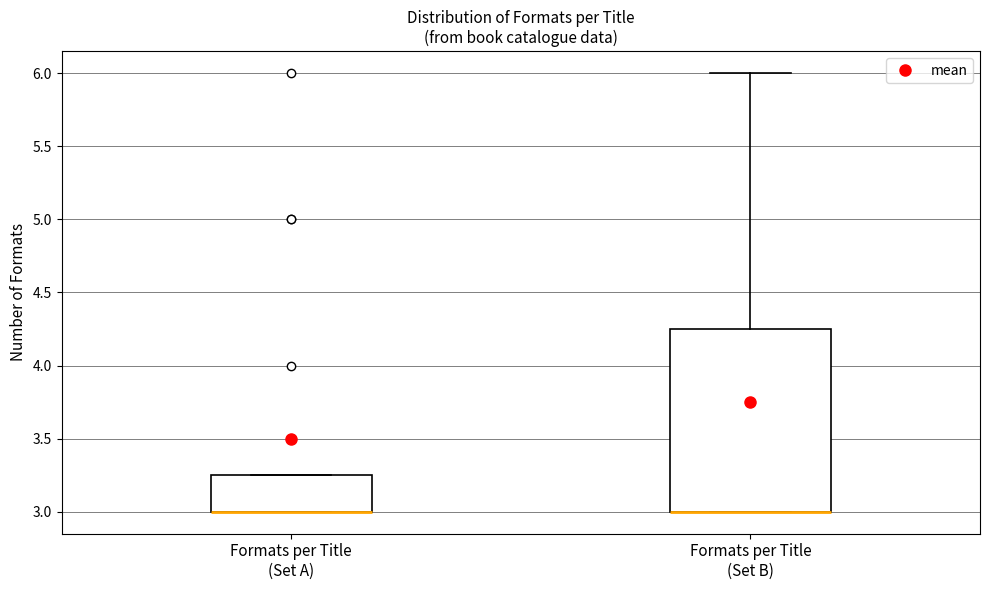

Reading left to right, transcribe this box plot: for each box, give where its median line is, the range the box spans, and where its two whiskers end, as read against the y-axis. The values are not printed on the chart, so give them approximately, as read against the axis.

Formats per Title (Set A): median 3.00 (drawn on the box's lower edge), box 3.00 to 3.25, whiskers 3.00 to 3.25
Formats per Title (Set B): median 3.00 (drawn on the box's lower edge), box 3.00 to 4.25, whiskers 3.00 to 6.00